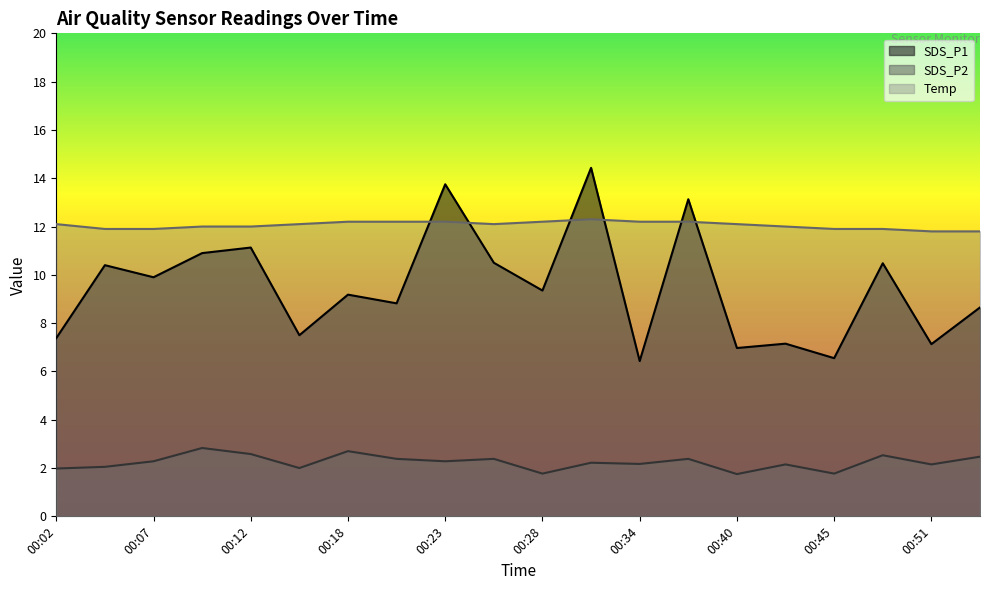

How many lines are shown in the chart?

3